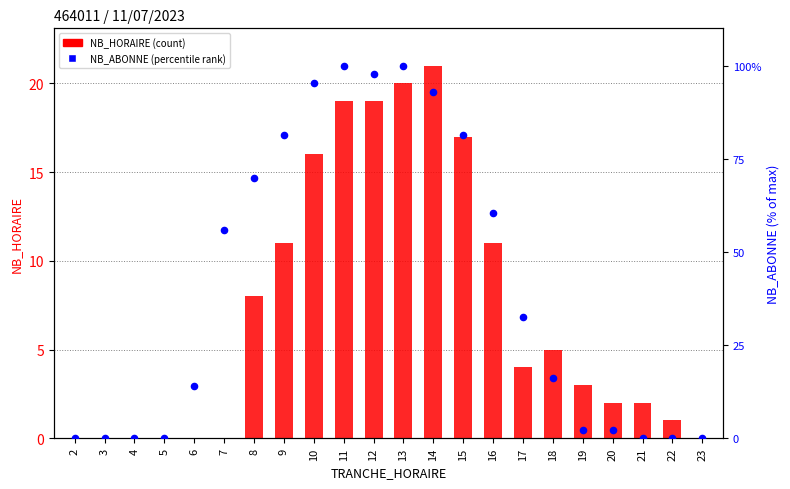

Which series has the largest Y range (max minus min)?

NB_HORAIRE